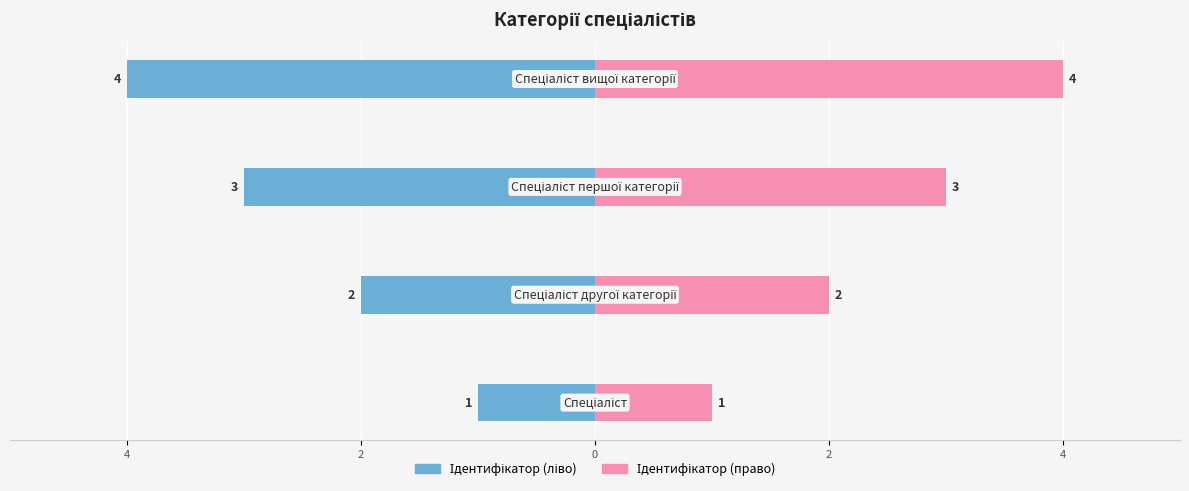

How many bars are there in each group?

2